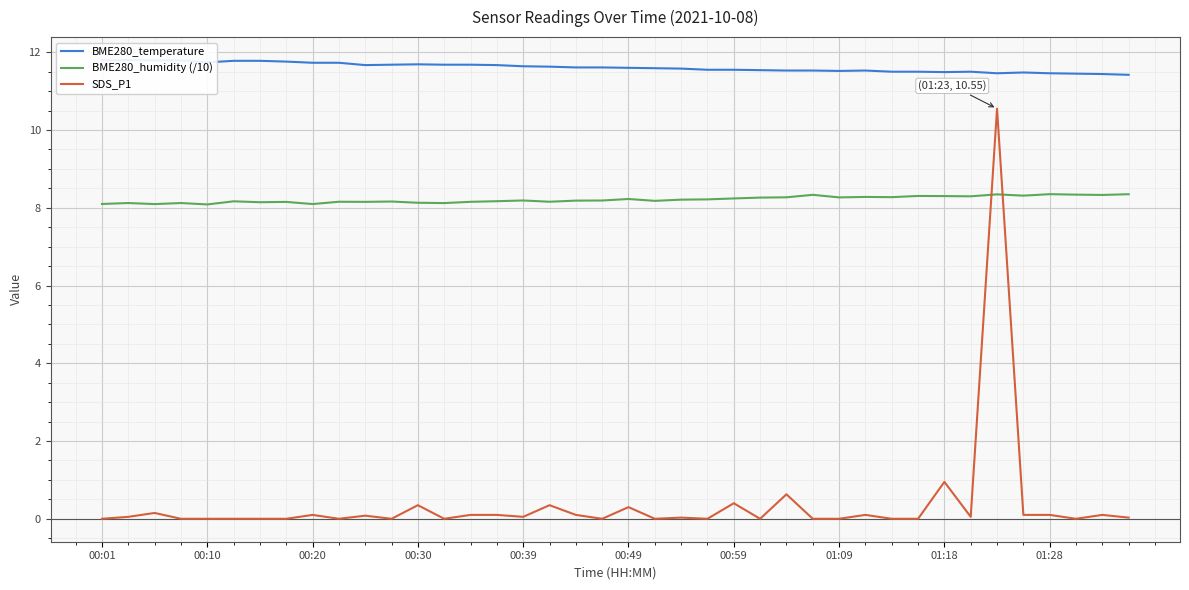

The value of BME280_humidity (/10) at 00:20 is 5.4. True or false?

False